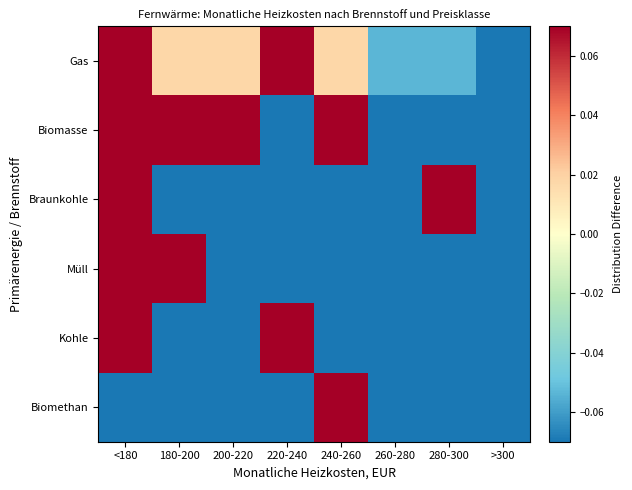

At which category is the sum across all series the highest?

<180